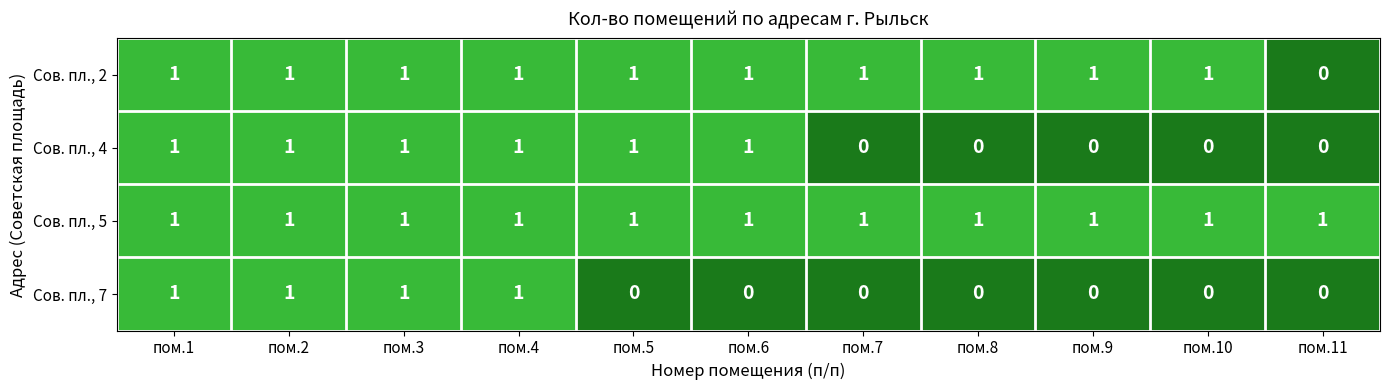

Which series changed the most between пом.4 and пом.5?

Сов. пл., 7